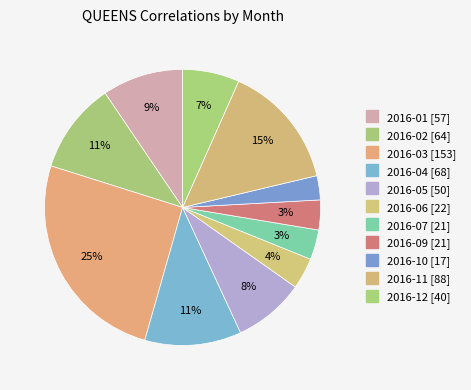

Rank the categories by value from lowest to highest.

2016-10, 2016-07, 2016-09, 2016-06, 2016-12, 2016-05, 2016-01, 2016-02, 2016-04, 2016-11, 2016-03